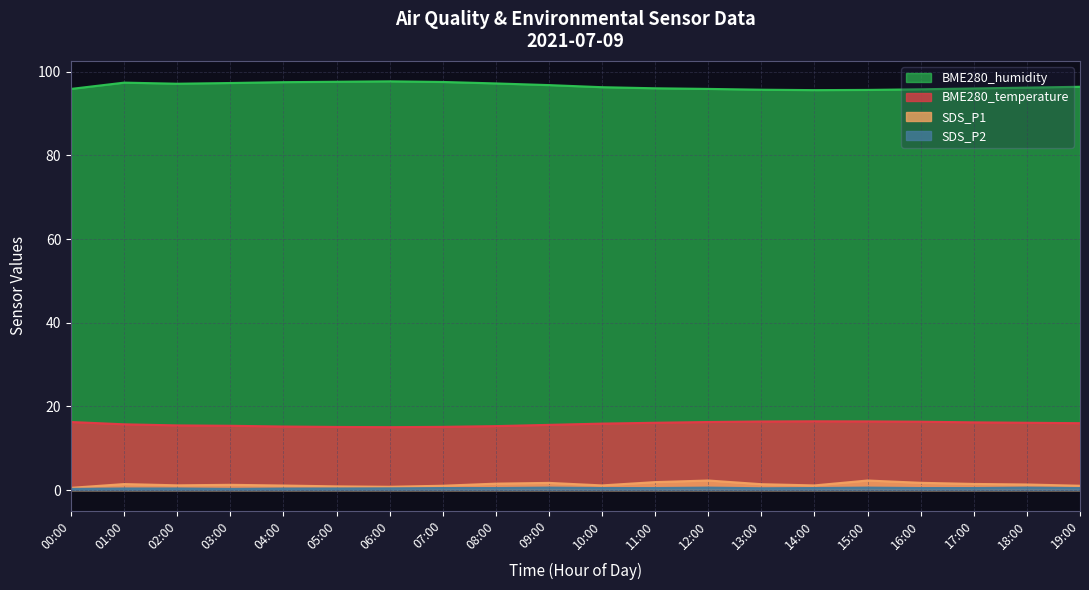

What is the sum of all BME280_humidity values?

1931.6